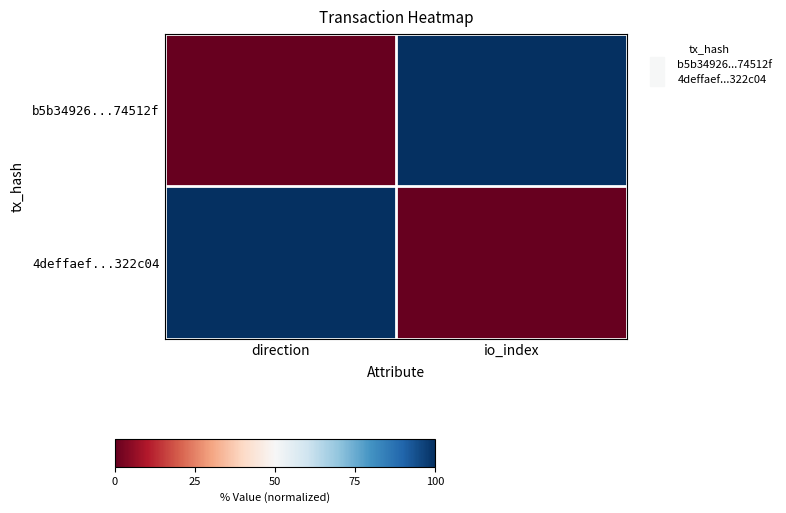

Reading left to right, extract all data points from this chart.

b5b34926...74512f: direction=0	io_index=100
4deffaef...322c04: direction=100	io_index=0